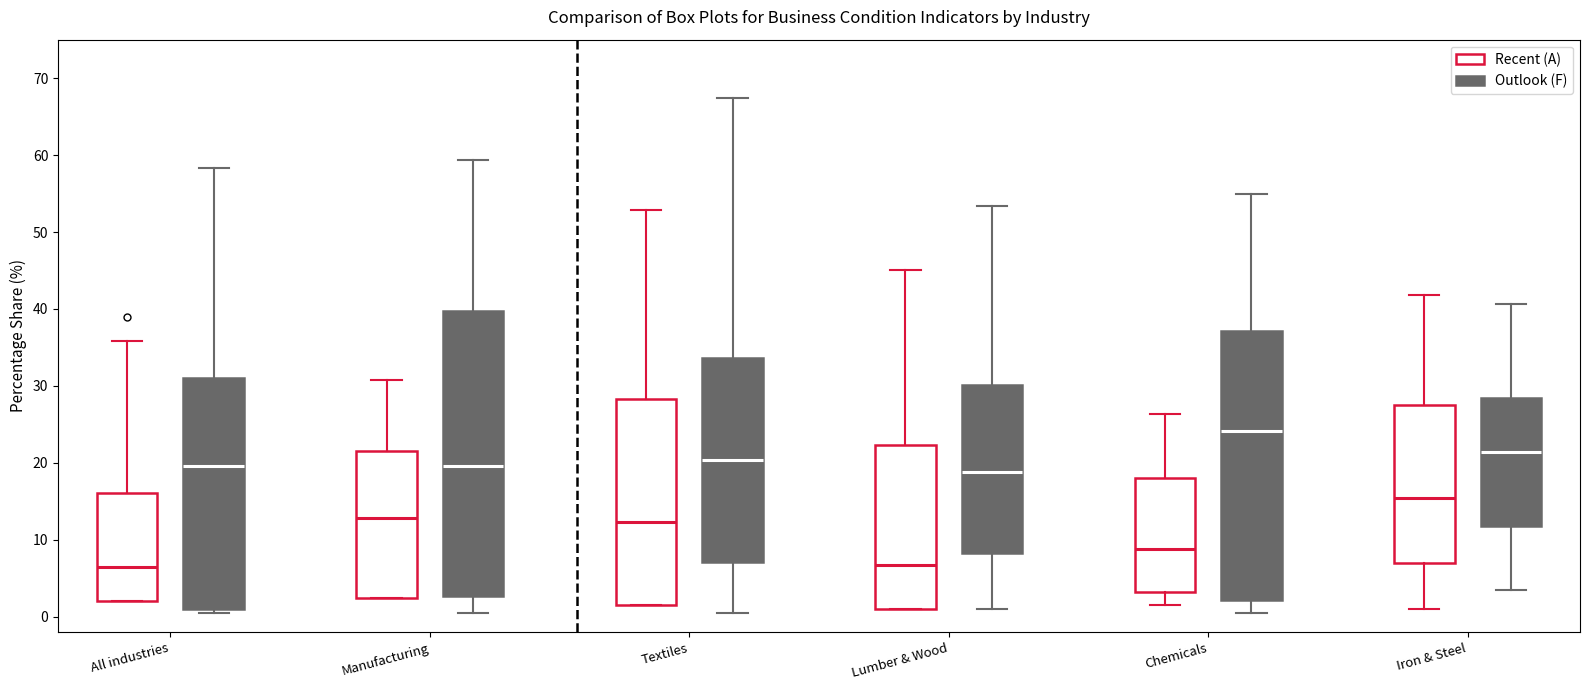

Where is the upper edge of the box for Lumber & Wood (Recent (A)) on the y-axis? The values are not printed on the chart, so give them approximately, as read against the axis.

22